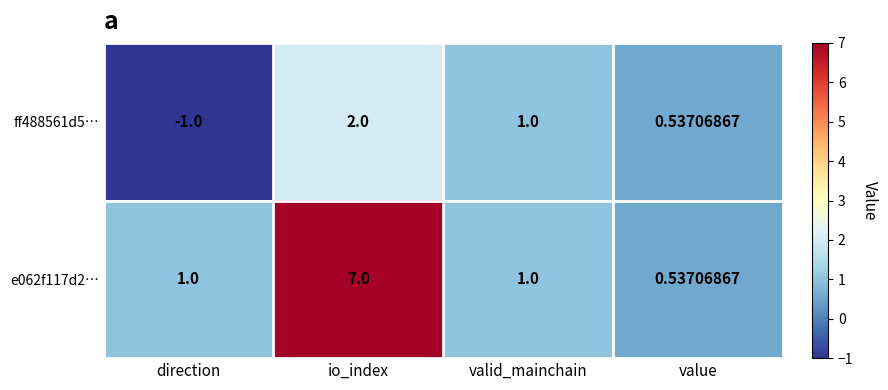

Where does the ff488561d5… series first go above 1?

io_index